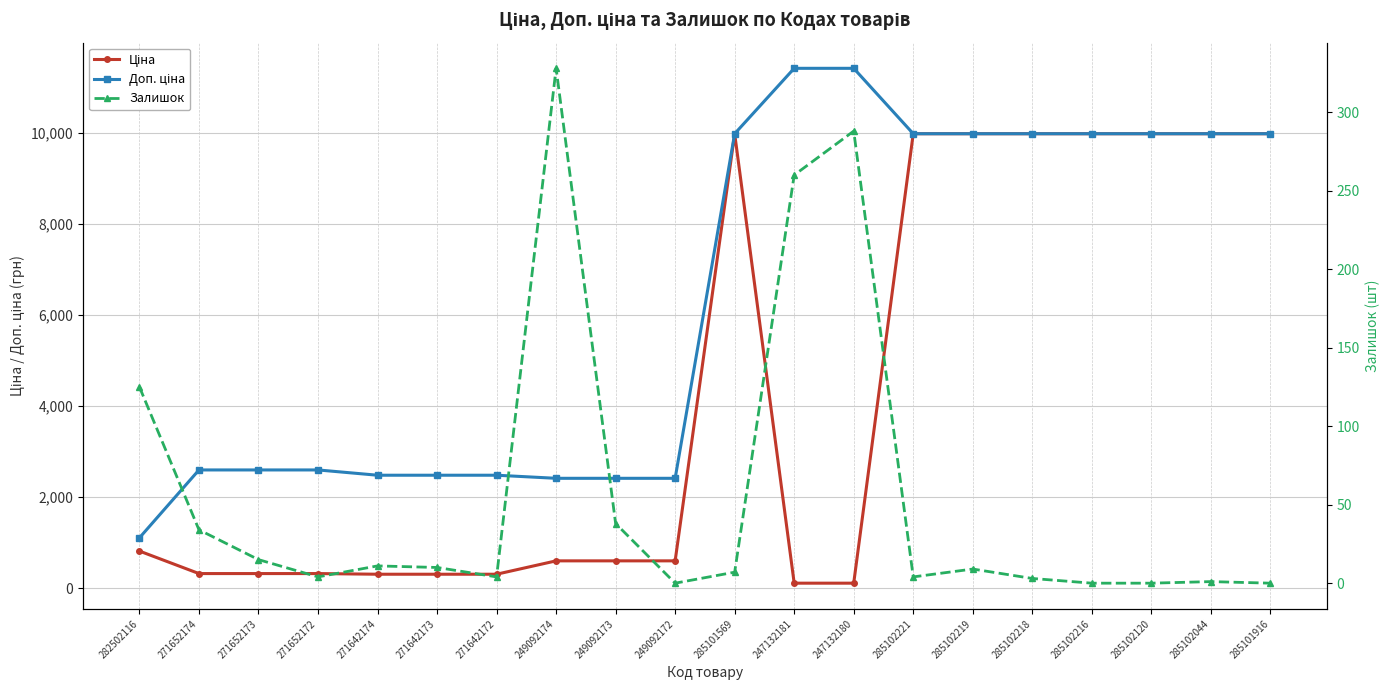

How many values in the Доп. ціна series exceed 9974?

10